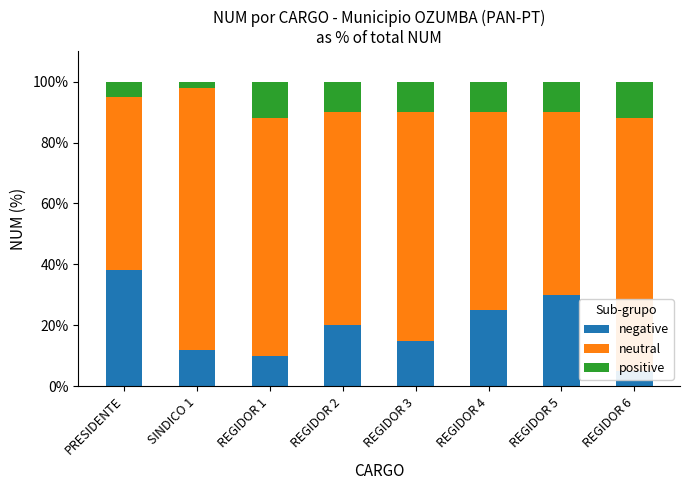

Which series changed the most between REGIDOR 2 and REGIDOR 5?

negative